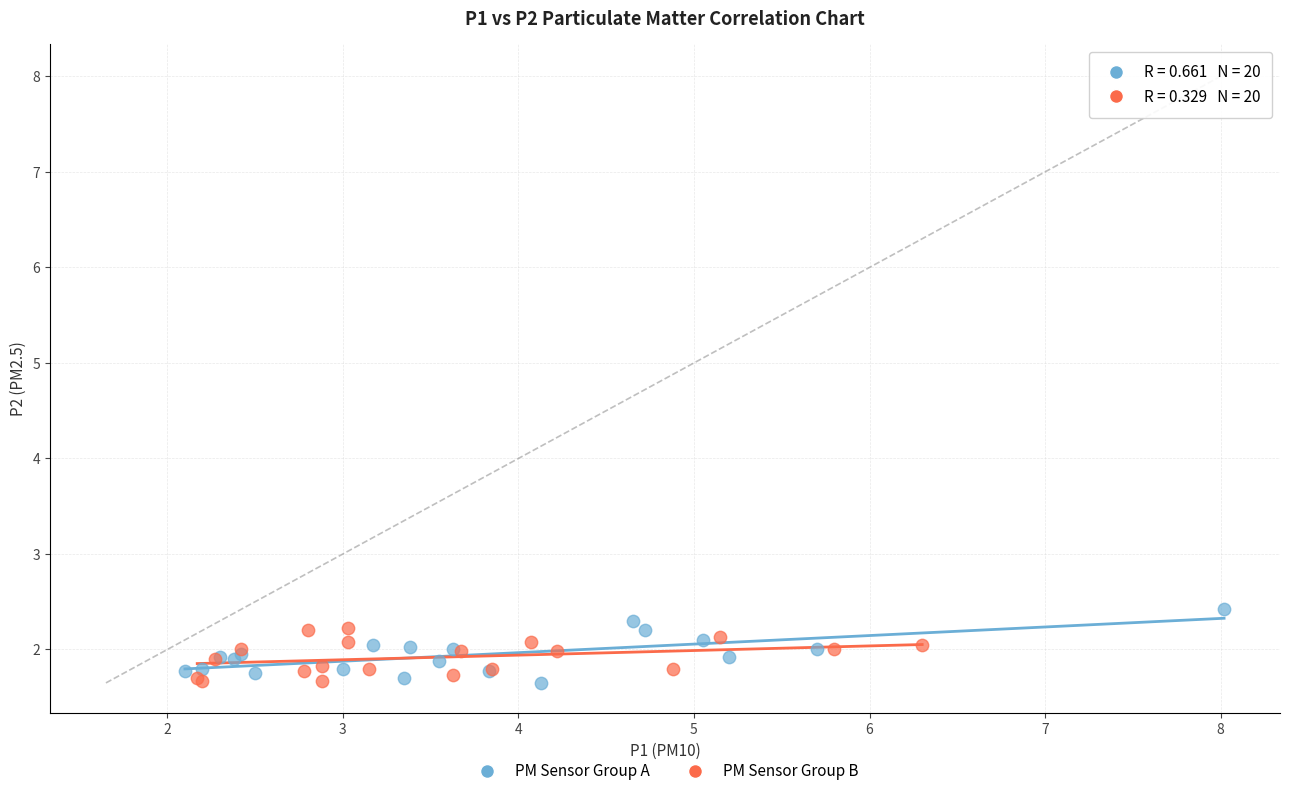

What are all the series names shown in the legend?

PM Sensor Group A, PM Sensor Group B